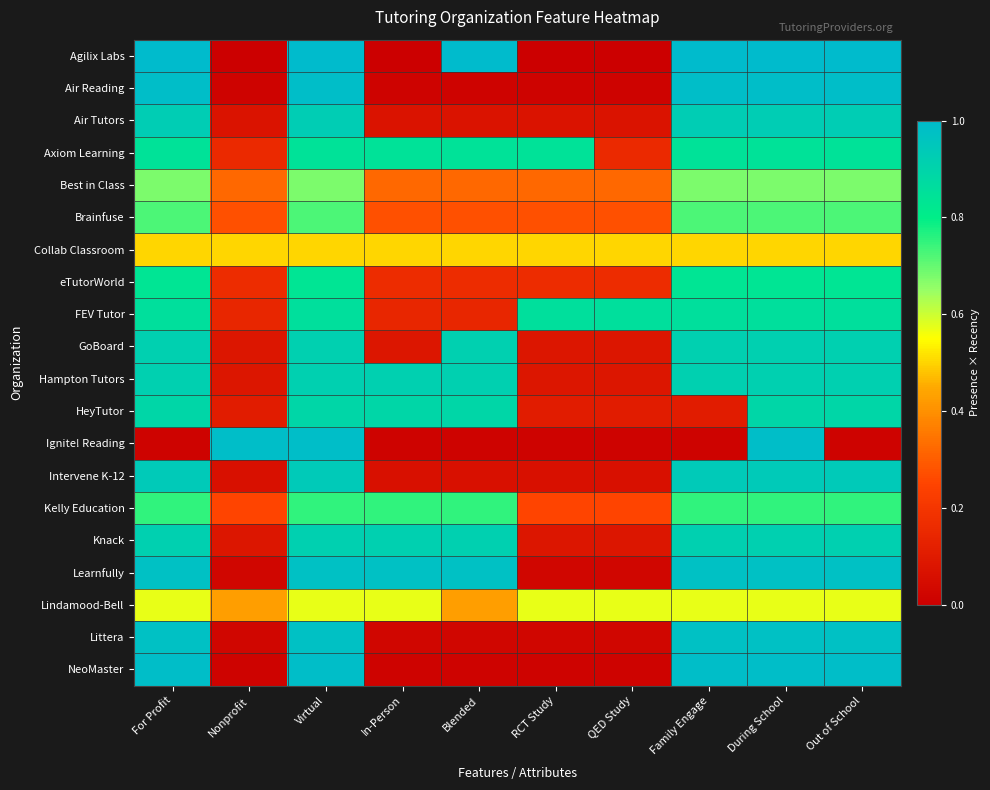

Reading left to right, list all the values displayed in this chart.

Agilix Labs: For Profit=1.0	Nonprofit=0.0	Virtual=1.0	In-Person=0.0	Blended=1.0	RCT Study=0.0	QED Study=0.0	Family Engage=1.0	During School=1.0	Out of School=1.0
Air Reading: For Profit=1.0	Nonprofit=0.0	Virtual=1.0	In-Person=0.0	Blended=0.0	RCT Study=0.0	QED Study=0.0	Family Engage=1.0	During School=1.0	Out of School=1.0
Air Tutors: For Profit=0.9	Nonprofit=0.1	Virtual=0.9	In-Person=0.1	Blended=0.1	RCT Study=0.1	QED Study=0.1	Family Engage=0.9	During School=0.9	Out of School=0.9
Axiom Learning: For Profit=0.8	Nonprofit=0.2	Virtual=0.8	In-Person=0.8	Blended=0.8	RCT Study=0.8	QED Study=0.2	Family Engage=0.8	During School=0.8	Out of School=0.8
Best in Class: For Profit=0.7	Nonprofit=0.3	Virtual=0.7	In-Person=0.3	Blended=0.3	RCT Study=0.3	QED Study=0.3	Family Engage=0.7	During School=0.7	Out of School=0.7
Brainfuse: For Profit=0.7	Nonprofit=0.3	Virtual=0.7	In-Person=0.3	Blended=0.3	RCT Study=0.3	QED Study=0.3	Family Engage=0.7	During School=0.7	Out of School=0.7
Collab Classroom: For Profit=0.5	Nonprofit=0.5	Virtual=0.5	In-Person=0.5	Blended=0.5	RCT Study=0.5	QED Study=0.5	Family Engage=0.5	During School=0.5	Out of School=0.5
eTutorWorld: For Profit=0.8	Nonprofit=0.2	Virtual=0.8	In-Person=0.2	Blended=0.2	RCT Study=0.2	QED Study=0.2	Family Engage=0.8	During School=0.8	Out of School=0.8
FEV Tutor: For Profit=0.9	Nonprofit=0.1	Virtual=0.9	In-Person=0.1	Blended=0.1	RCT Study=0.9	QED Study=0.9	Family Engage=0.9	During School=0.9	Out of School=0.9
GoBoard: For Profit=0.9	Nonprofit=0.1	Virtual=0.9	In-Person=0.1	Blended=0.9	RCT Study=0.1	QED Study=0.1	Family Engage=0.9	During School=0.9	Out of School=0.9
Hampton Tutors: For Profit=0.9	Nonprofit=0.1	Virtual=0.9	In-Person=0.9	Blended=0.9	RCT Study=0.1	QED Study=0.1	Family Engage=0.9	During School=0.9	Out of School=0.9
HeyTutor: For Profit=0.9	Nonprofit=0.1	Virtual=0.9	In-Person=0.9	Blended=0.9	RCT Study=0.1	QED Study=0.1	Family Engage=0.1	During School=0.9	Out of School=0.9
Ignite! Reading: For Profit=0.0	Nonprofit=1.0	Virtual=1.0	In-Person=0.0	Blended=0.0	RCT Study=0.0	QED Study=0.0	Family Engage=0.0	During School=1.0	Out of School=0.0
Intervene K-12: For Profit=0.9	Nonprofit=0.1	Virtual=0.9	In-Person=0.1	Blended=0.1	RCT Study=0.1	QED Study=0.1	Family Engage=0.9	During School=0.9	Out of School=0.9
Kelly Education: For Profit=0.8	Nonprofit=0.2	Virtual=0.8	In-Person=0.8	Blended=0.8	RCT Study=0.2	QED Study=0.2	Family Engage=0.8	During School=0.8	Out of School=0.8
Knack: For Profit=0.9	Nonprofit=0.1	Virtual=0.9	In-Person=0.9	Blended=0.9	RCT Study=0.1	QED Study=0.1	Family Engage=0.9	During School=0.9	Out of School=0.9
Learnfully: For Profit=1.0	Nonprofit=0.0	Virtual=1.0	In-Person=1.0	Blended=1.0	RCT Study=0.0	QED Study=0.0	Family Engage=1.0	During School=1.0	Out of School=1.0
Lindamood-Bell: For Profit=0.6	Nonprofit=0.4	Virtual=0.6	In-Person=0.6	Blended=0.4	RCT Study=0.6	QED Study=0.6	Family Engage=0.6	During School=0.6	Out of School=0.6
Littera: For Profit=1.0	Nonprofit=0.0	Virtual=1.0	In-Person=0.0	Blended=0.0	RCT Study=0.0	QED Study=0.0	Family Engage=1.0	During School=1.0	Out of School=1.0
NeoMaster: For Profit=1.0	Nonprofit=0.0	Virtual=1.0	In-Person=0.0	Blended=0.0	RCT Study=0.0	QED Study=0.0	Family Engage=1.0	During School=1.0	Out of School=1.0